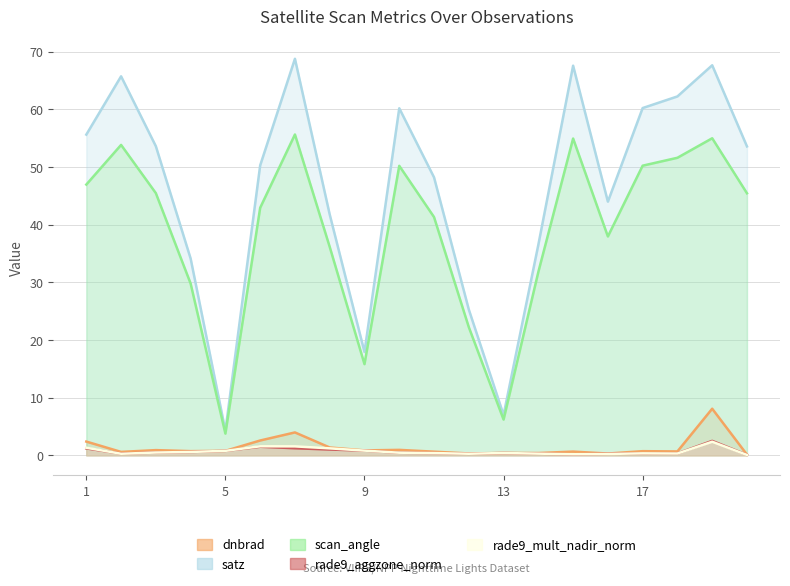

Which series has the largest total across all categories?

satz